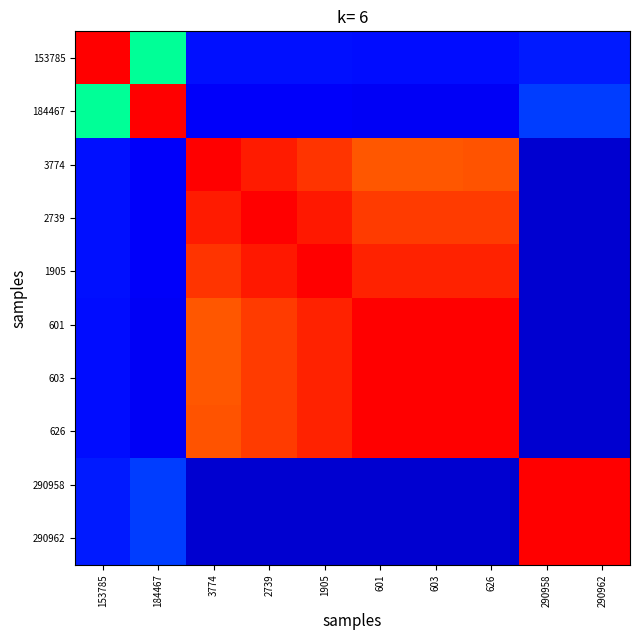

How many data points does each series have?

10